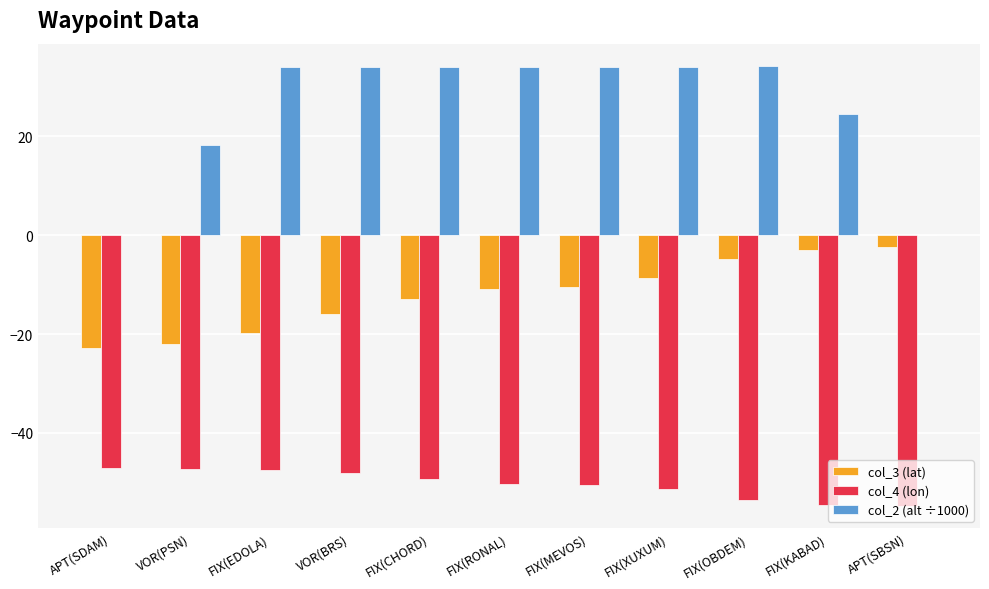

Does the chart contain stacked bars?

No